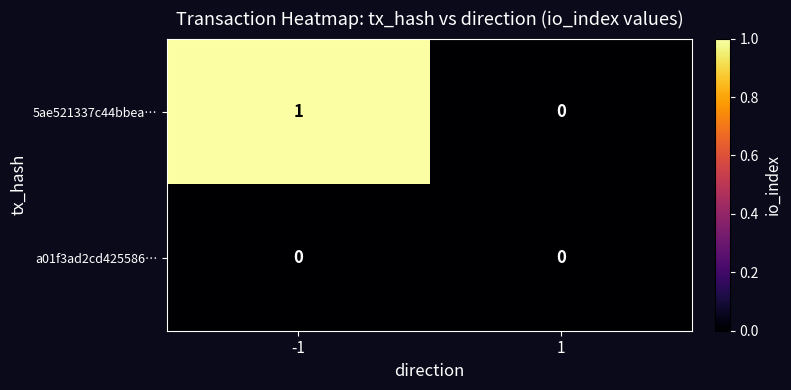

Which series has the largest range (max minus min)?

5ae521337c44bbea…